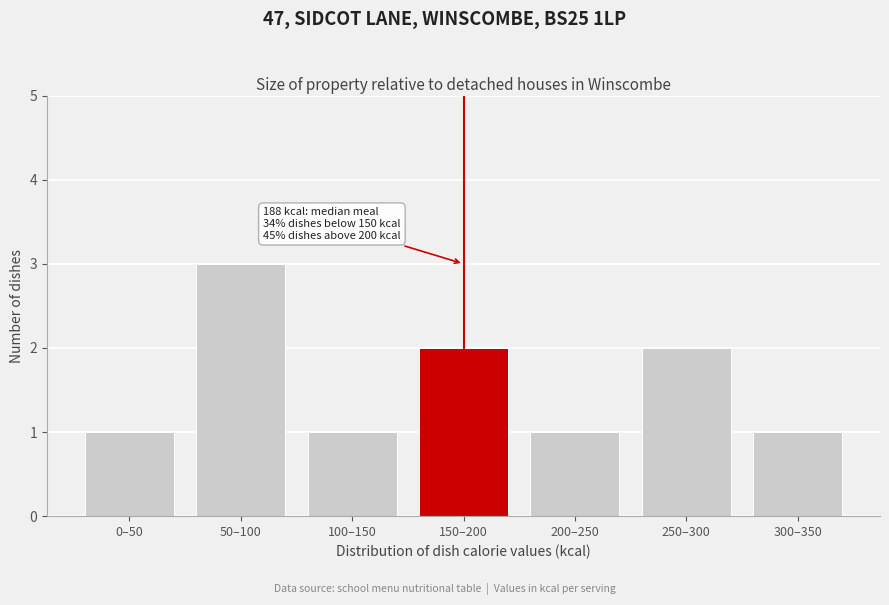

Reading right to left, what are all the values shown in this chart?

300–350=1	250–300=2	200–250=1	150–200=2	100–150=1	50–100=3	0–50=1